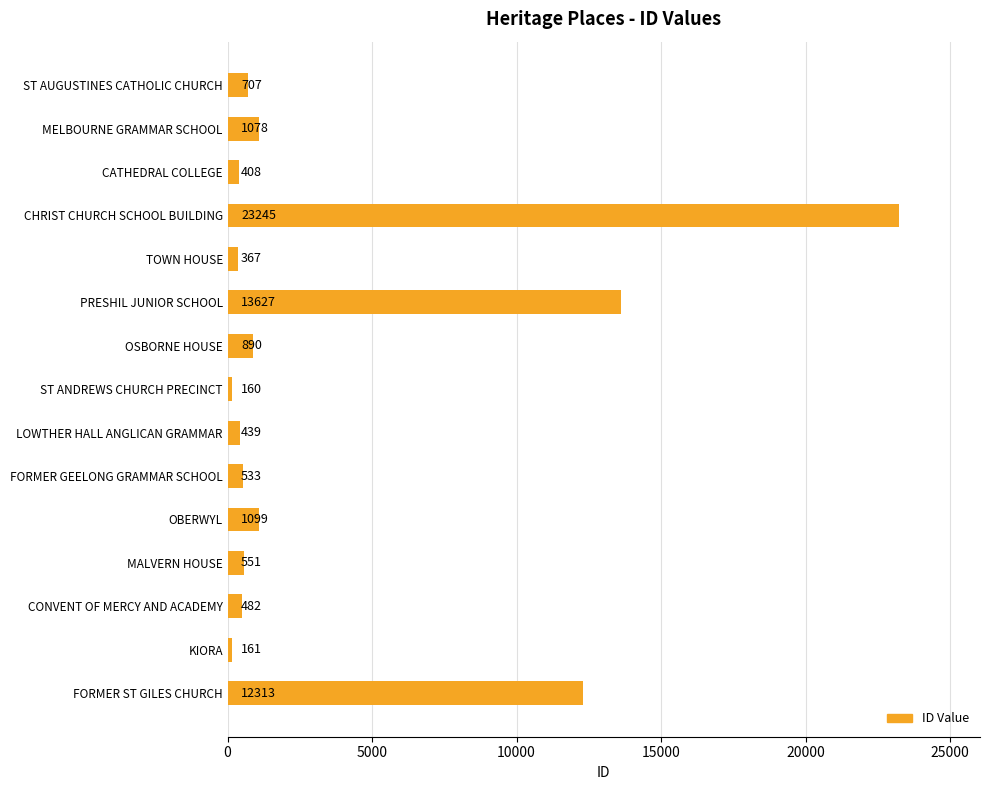

What is the change in value from CATHEDRAL COLLEGE to CHRIST CHURCH SCHOOL BUILDING?

+22837